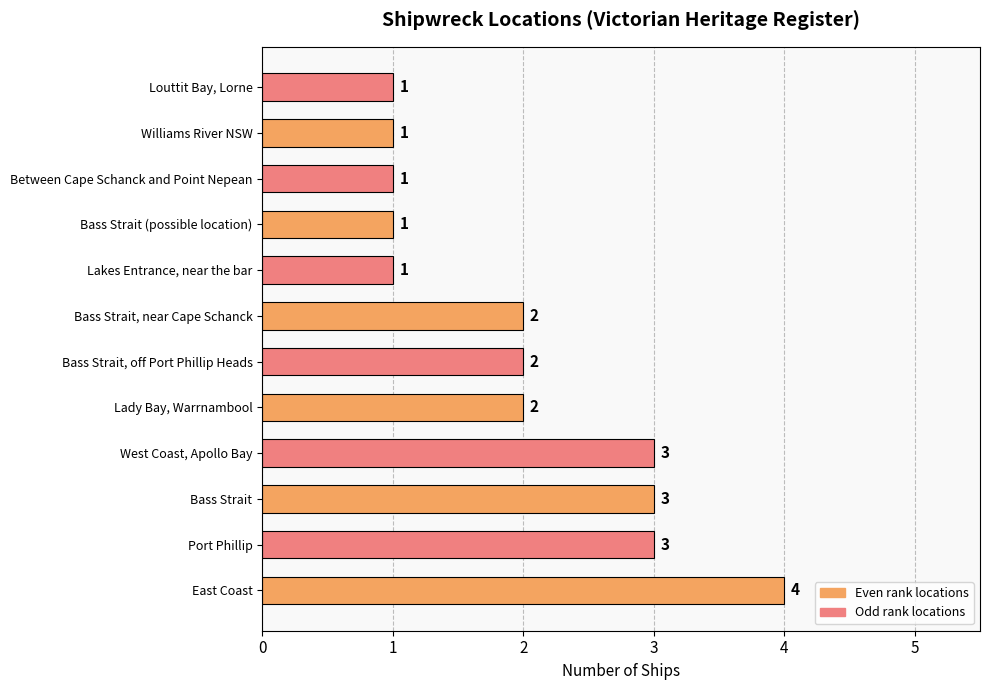

What is the smallest value displayed?

1